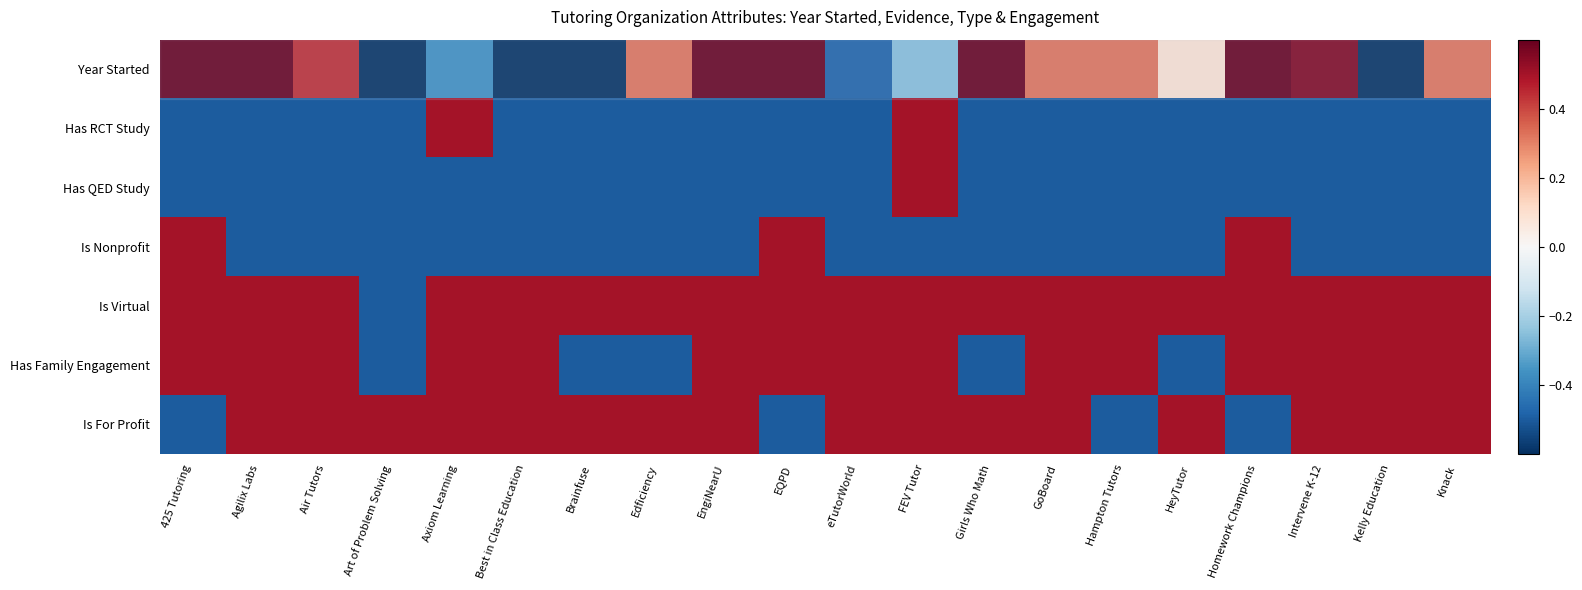

Rank the series by their maximum value, from lowest to highest.

Has RCT Study, Has QED Study, Is Nonprofit, Is Virtual, Has Family Engagement, Is For Profit, Year Started